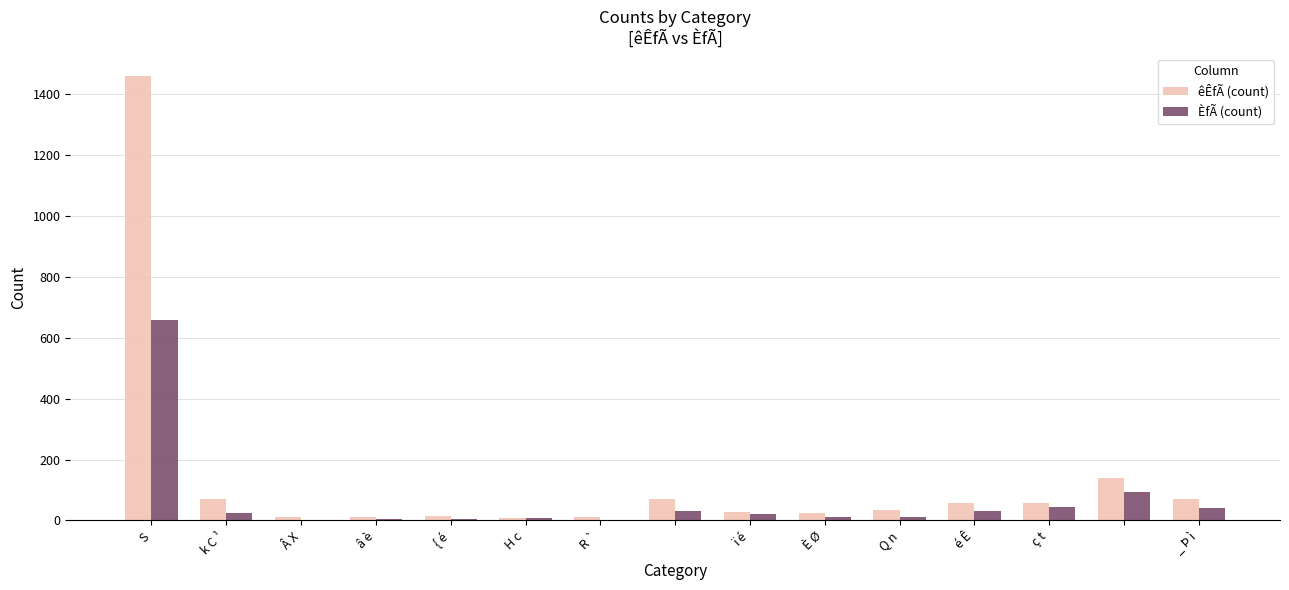

Which series has the largest total across all categories?

êÊfÃ (count)